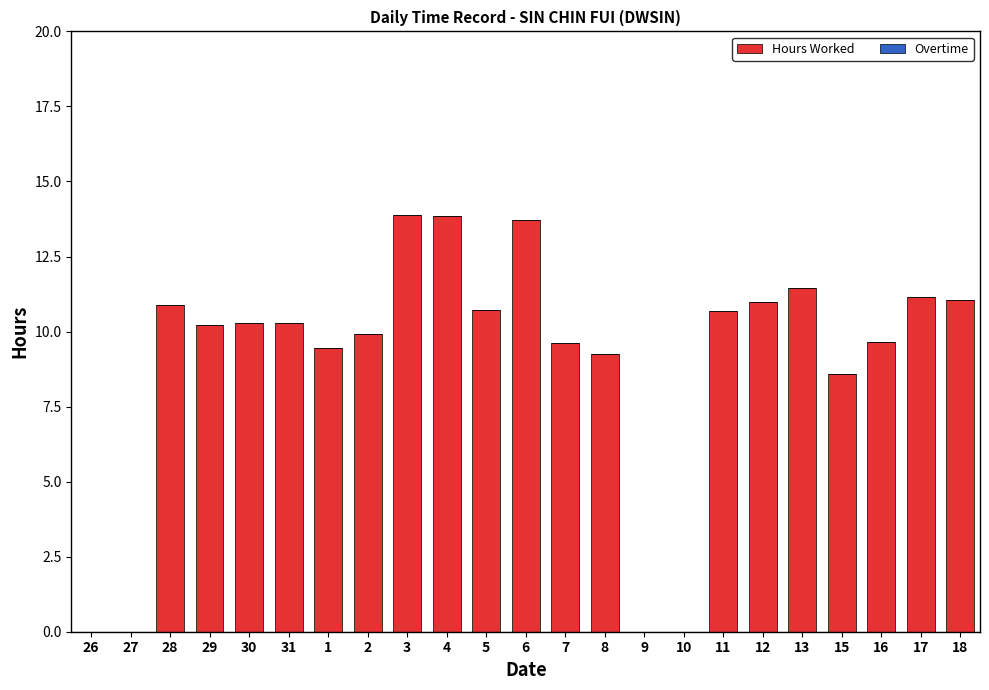

What is the sum of all values?

205.7